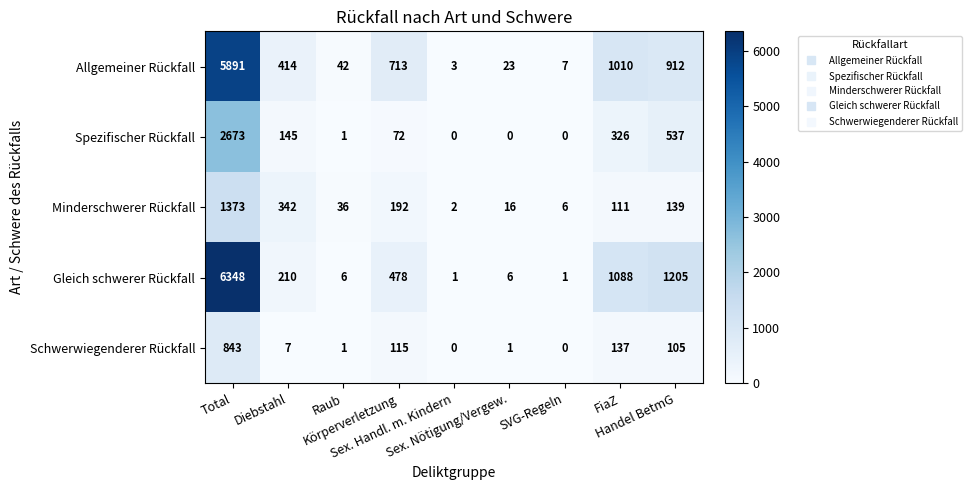

Which series has the largest total across all categories?

Gleich schwerer Rückfall